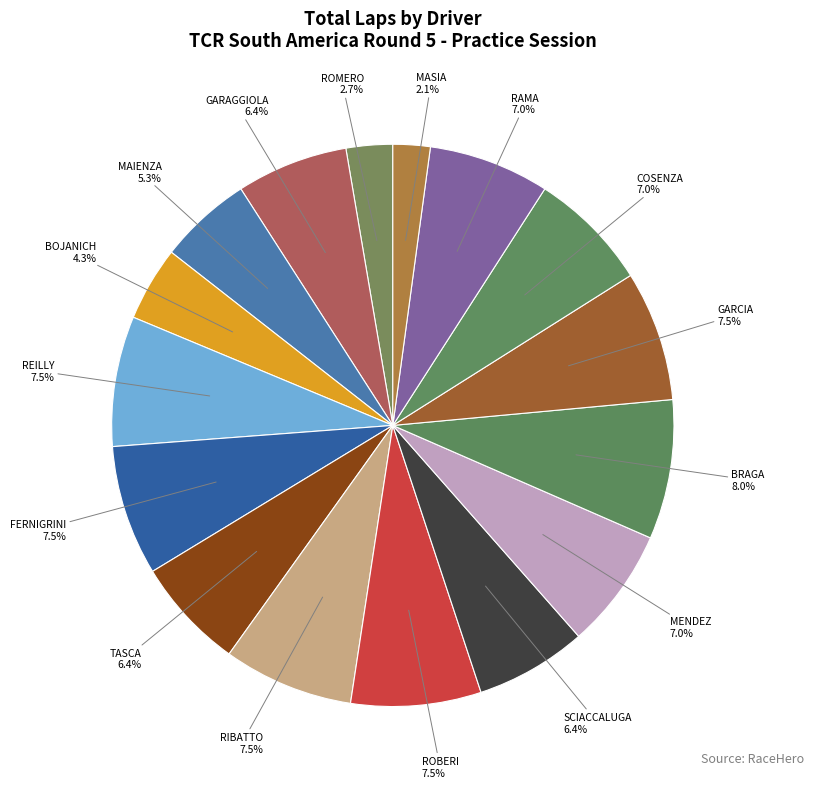

Does any single category account for the majority?

No